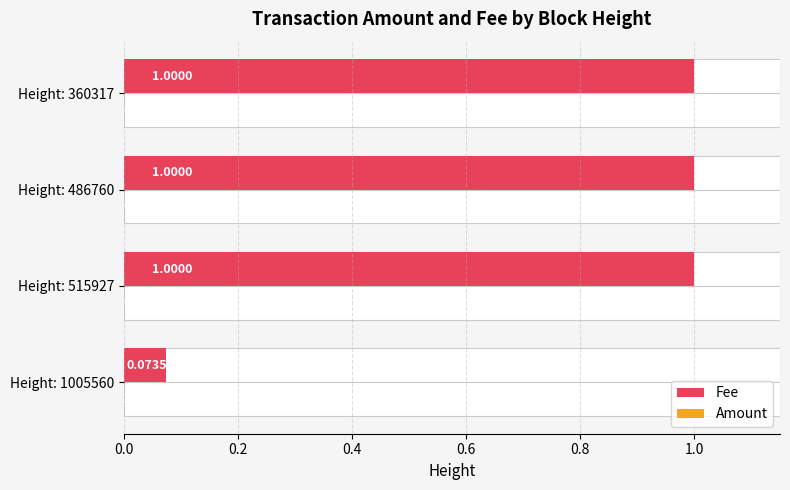

Which series changed the most between Height: 1005560 and Height: 486760?

Fee